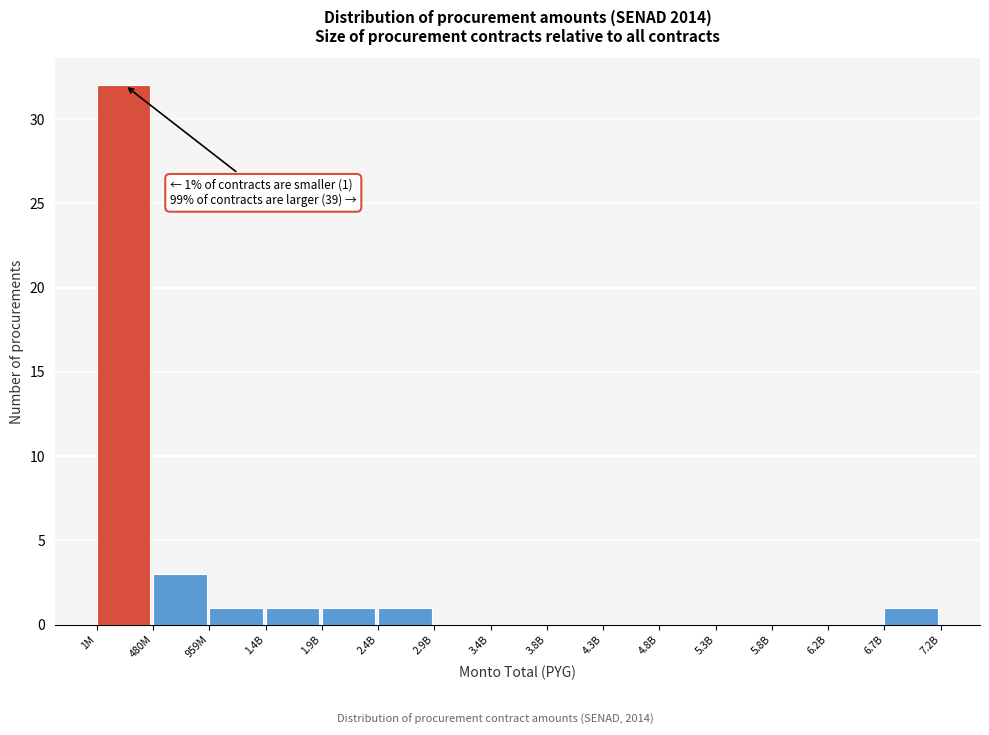

Reading left to right, extract all data points from this chart.

1M=32	480M=3	959M=1	1.4B=1	1.9B=1	2.4B=1	2.9B=0	3.4B=0	3.8B=0	4.3B=0	4.8B=0	5.3B=0	5.8B=0	6.2B=0	6.7B=1